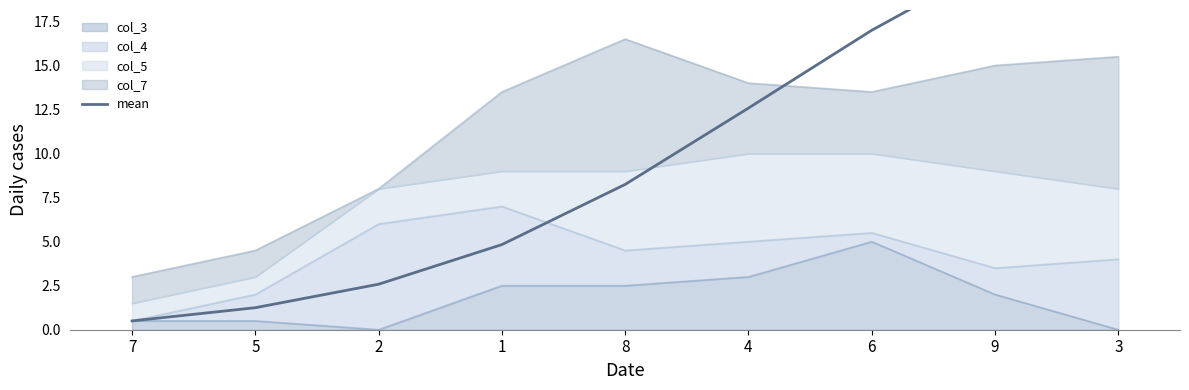

True or false: there are more than 2 points higher than both neighbors.

False